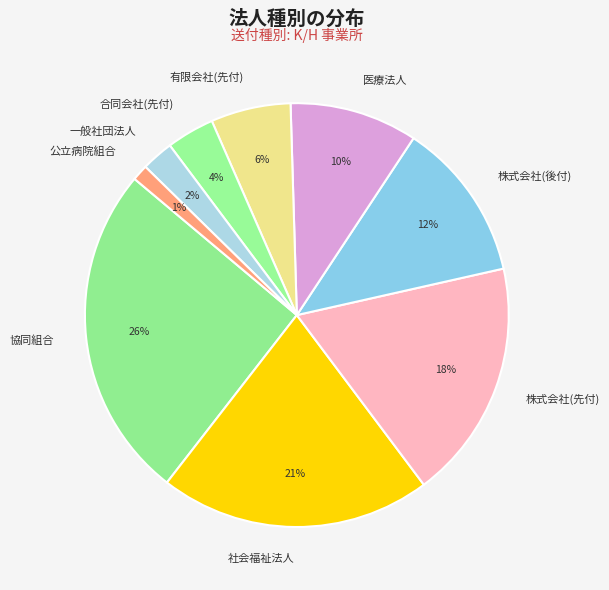

To the nearest percent, what is the average slice percentage?

11%